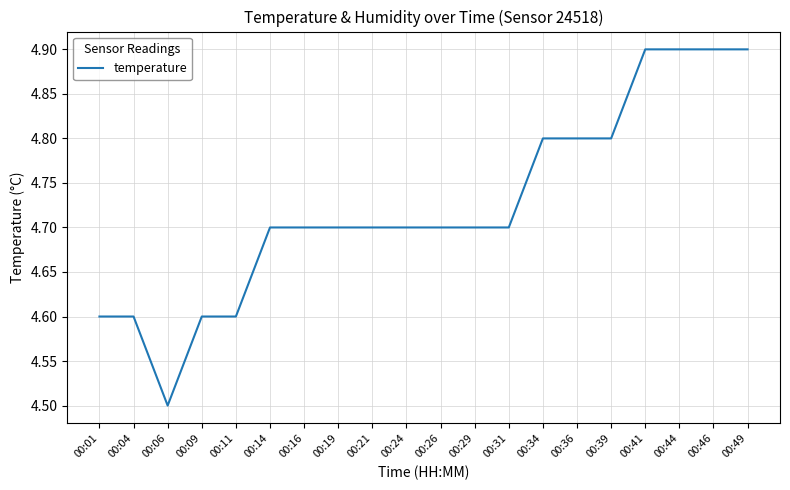

What is the difference between the maximum and minimum values?

0.4